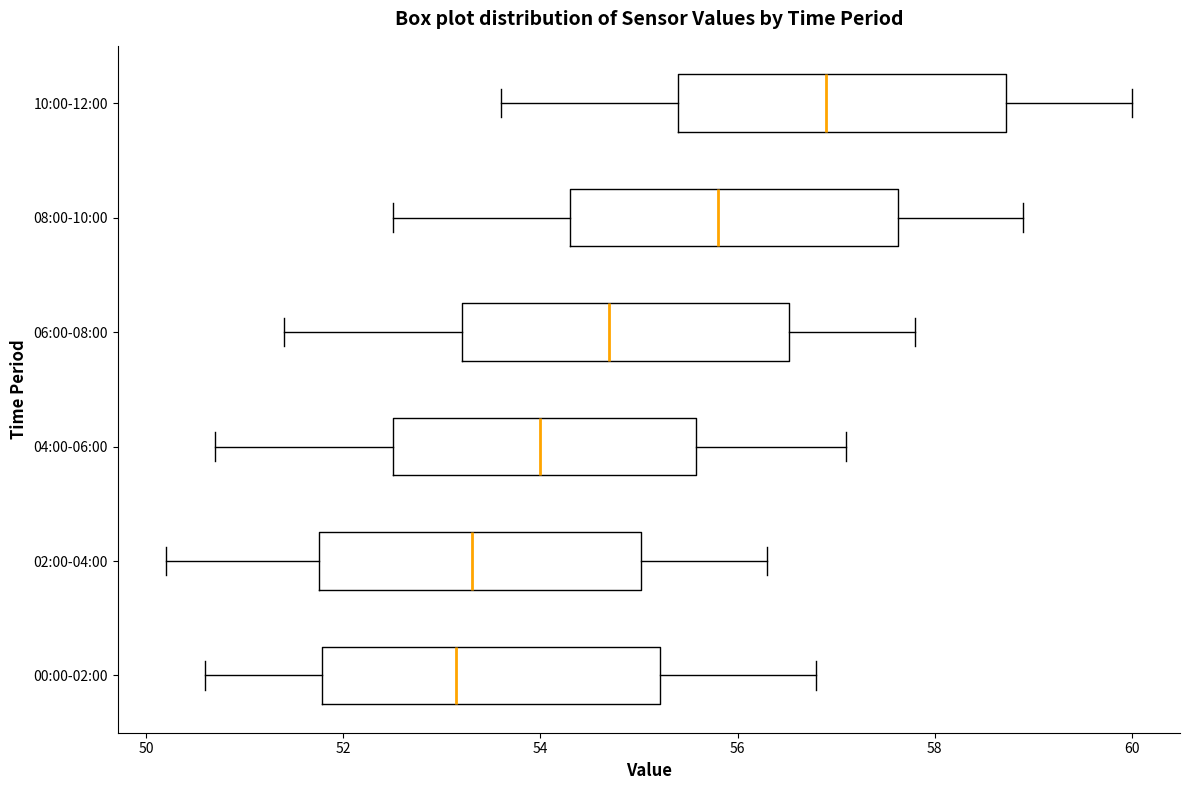

Reading bottom to top, transcribe this box plot: for each box, give where its median line is, the range the box spans, and where its two whiskers end, as read against the x-axis. The values are not printed on the chart, so give them approximately, as read against the axis.

00:00-02:00: median 53.2, box 51.8 to 55.2, whiskers 50.6 to 56.8
02:00-04:00: median 53.4, box 51.8 to 55.0, whiskers 50.2 to 56.4
04:00-06:00: median 54.0, box 52.6 to 55.6, whiskers 50.8 to 57.2
06:00-08:00: median 54.8, box 53.2 to 56.6, whiskers 51.4 to 57.8
08:00-10:00: median 55.8, box 54.4 to 57.6, whiskers 52.6 to 59.0
10:00-12:00: median 57.0, box 55.4 to 58.8, whiskers 53.6 to 60.0